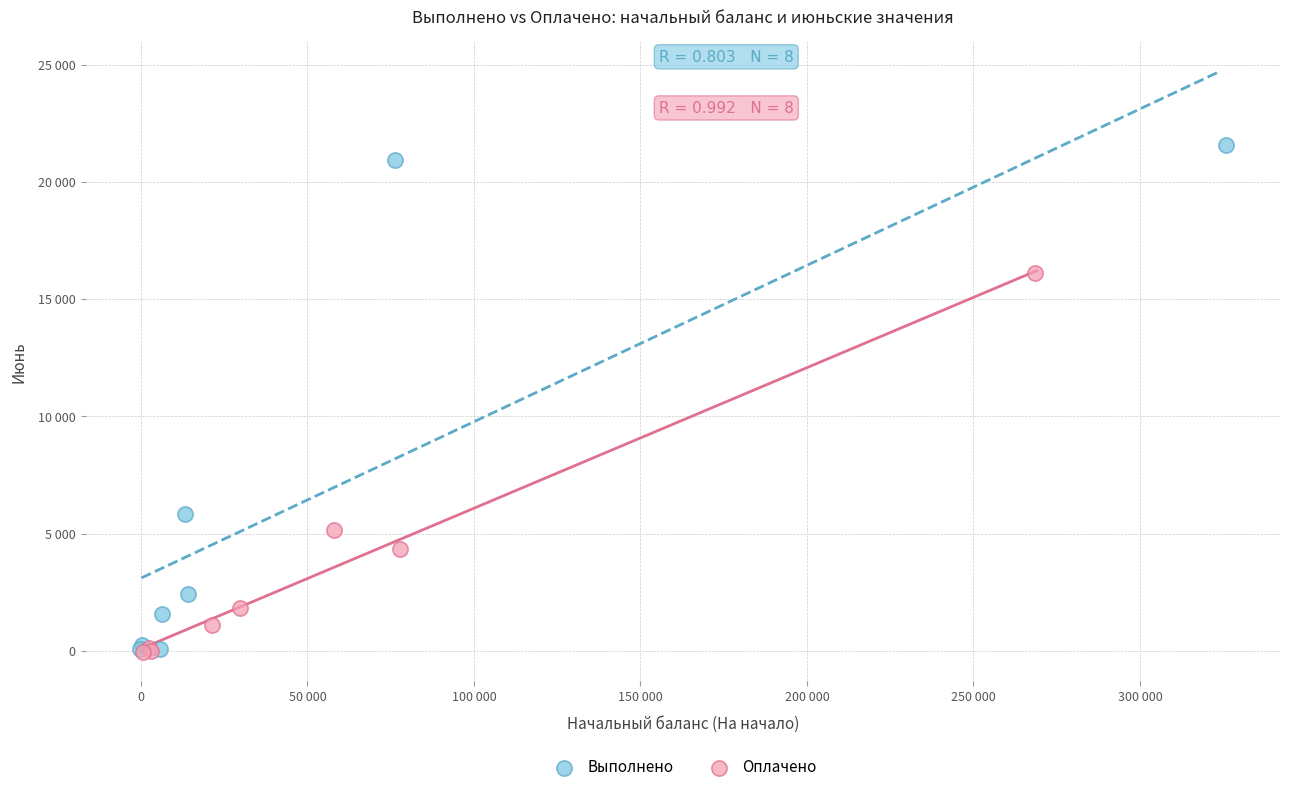

Which series reaches the maximum Y coordinate?

Выполнено